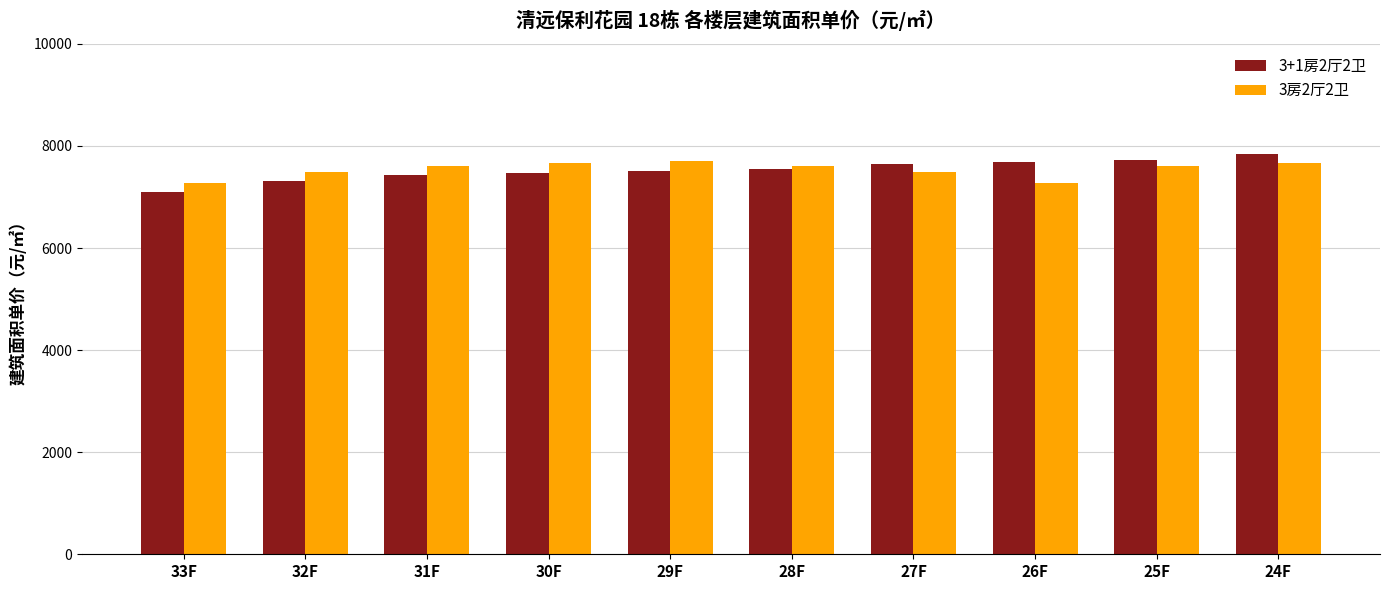

Does the chart contain any negative values?

No